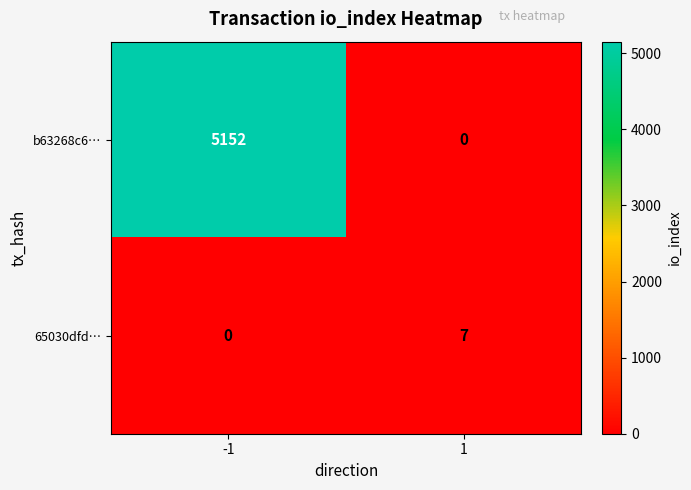

True or false: 65030dfd… has a value of 10 at 1.

False